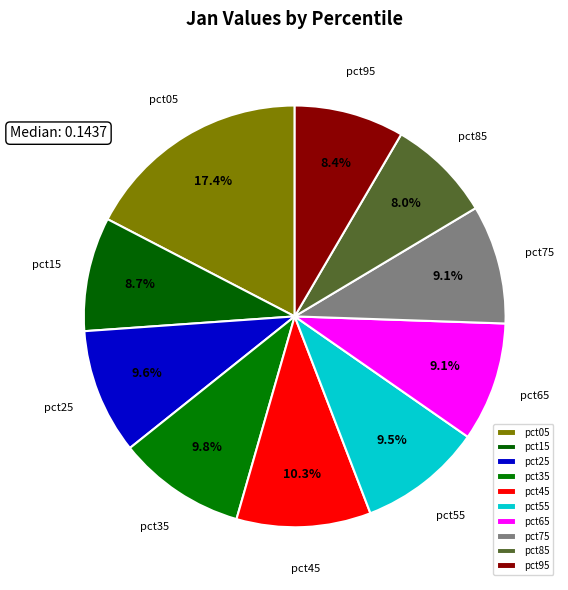

True or false: pct25 accounts for 22% of the total.

False